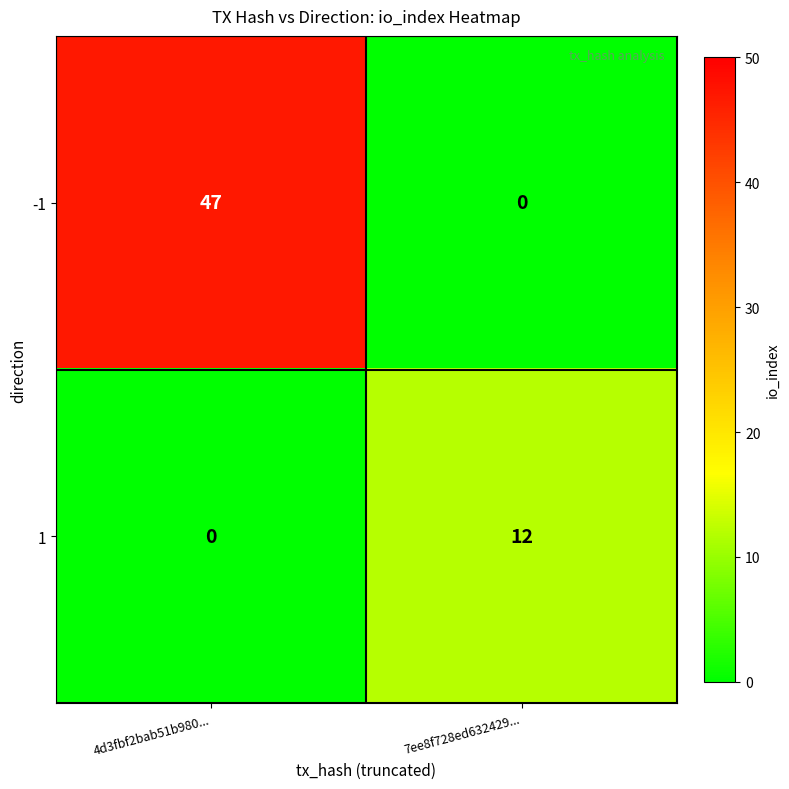

At which label is -1 closest to 23?

7ee8f728ed632429...